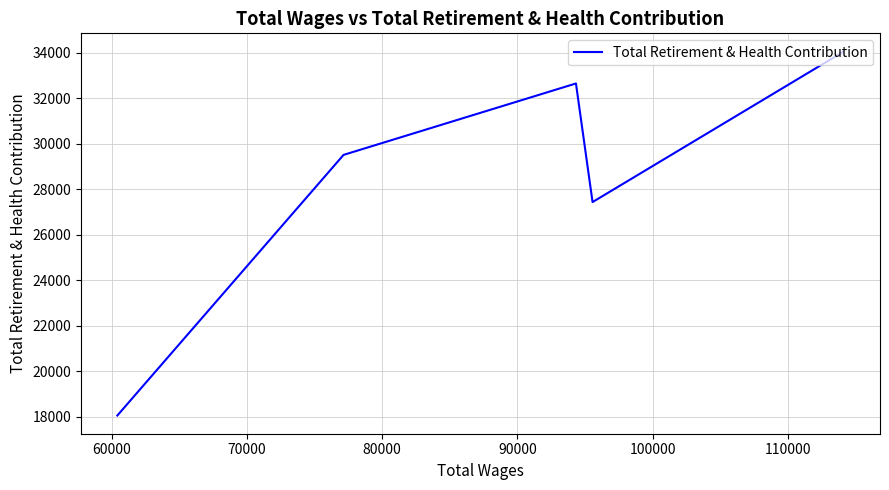

How many lines are shown in the chart?

1